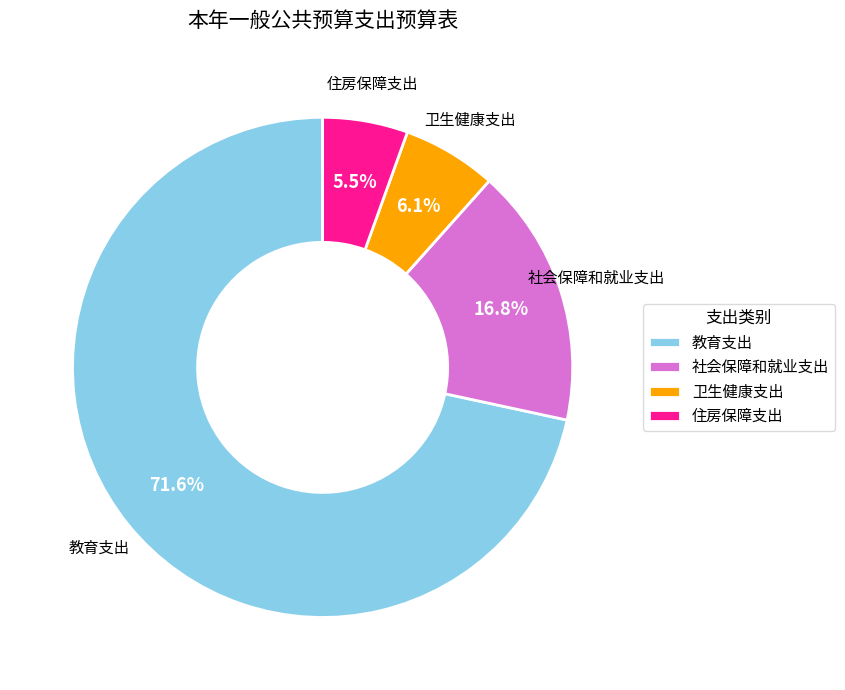

How many slices are in this pie chart?

4